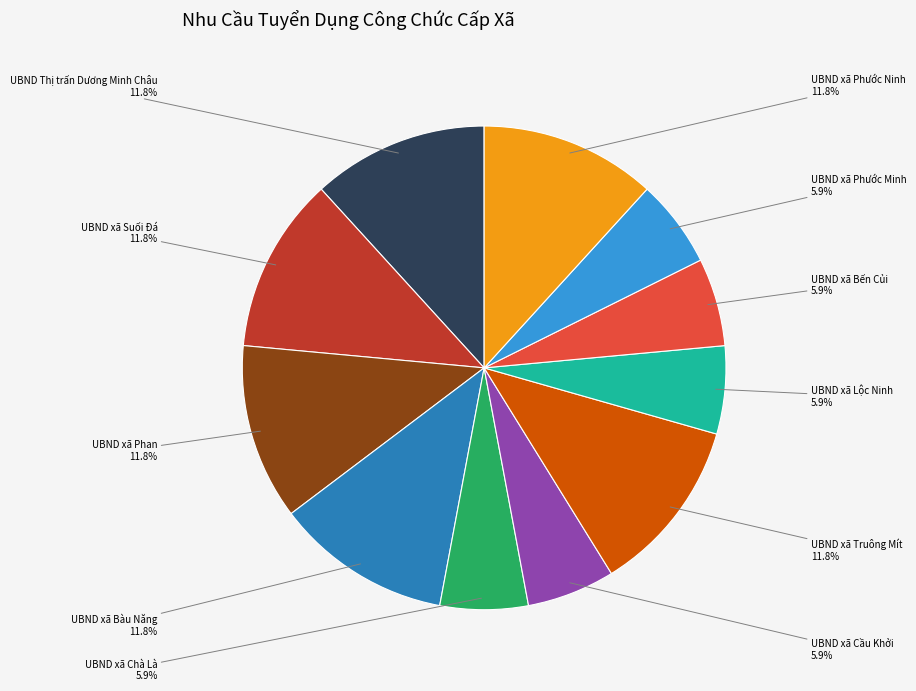

To the nearest percent, what is the difference between the largest and smallest slice percentages?

6%